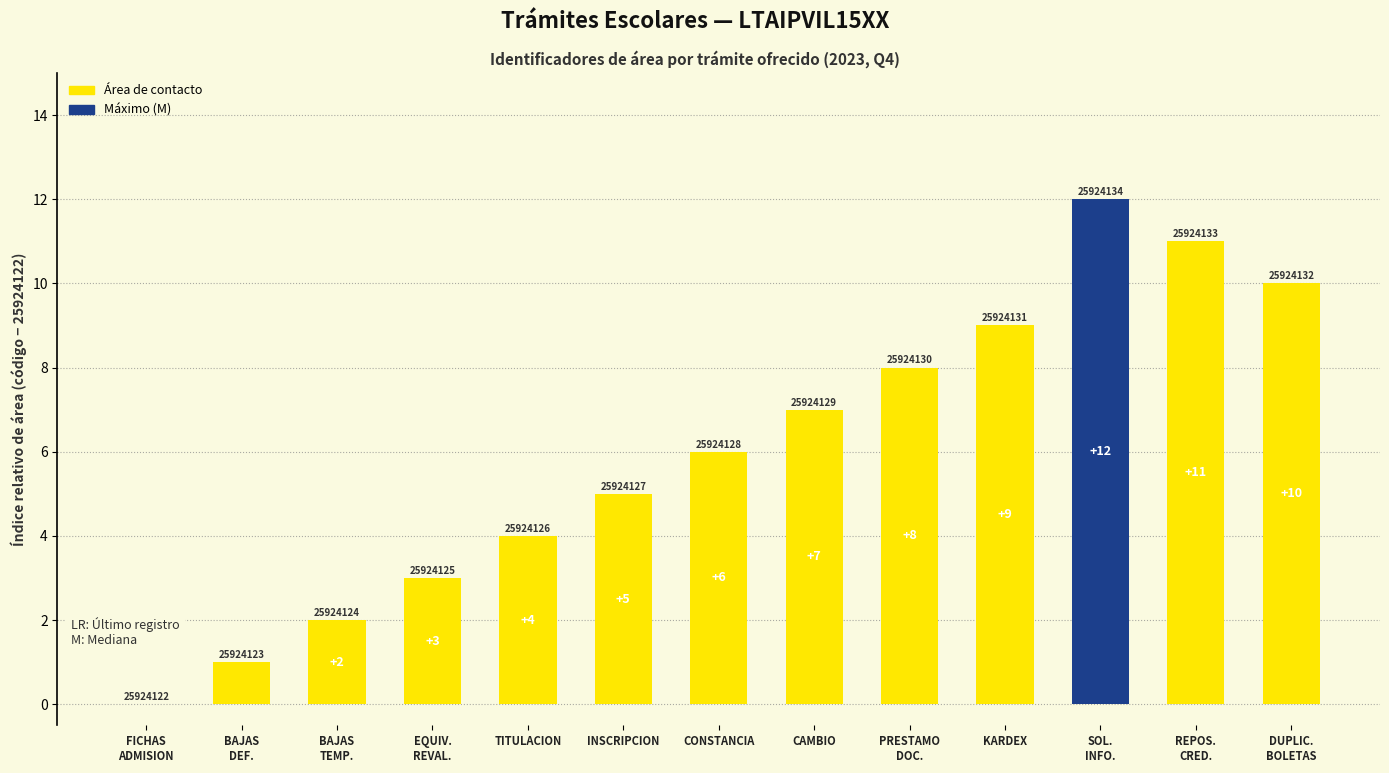

Which label corresponds to the largest value in the chart?

SOL.
INFO.